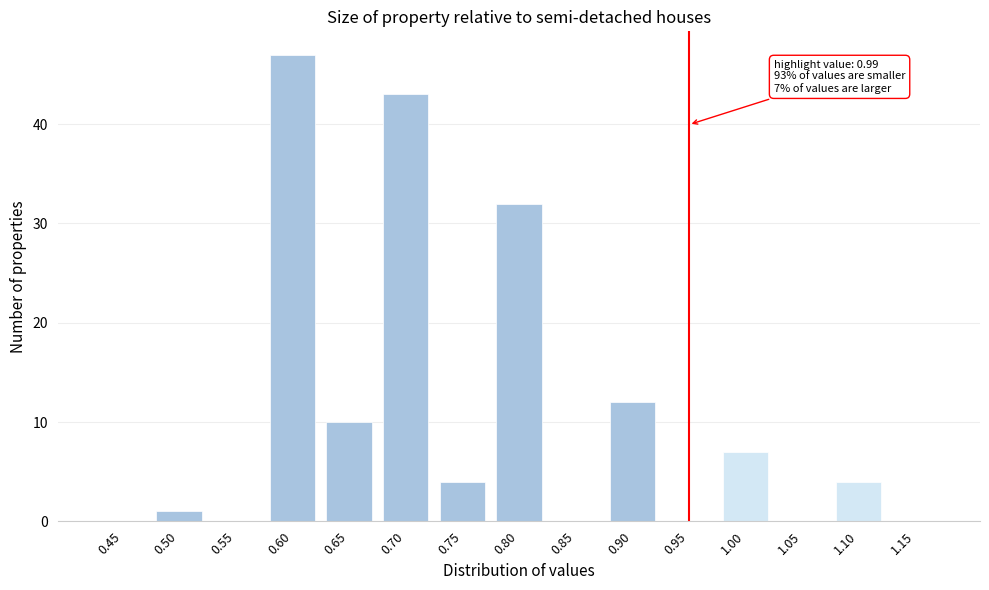

Reading left to right, transcribe all the data shown in this chart.

0.45=0	0.50=1	0.55=0	0.60=47	0.65=10	0.70=43	0.75=4	0.80=32	0.85=0	0.90=12	0.95=0	1.00=7	1.05=0	1.10=4	1.15=0